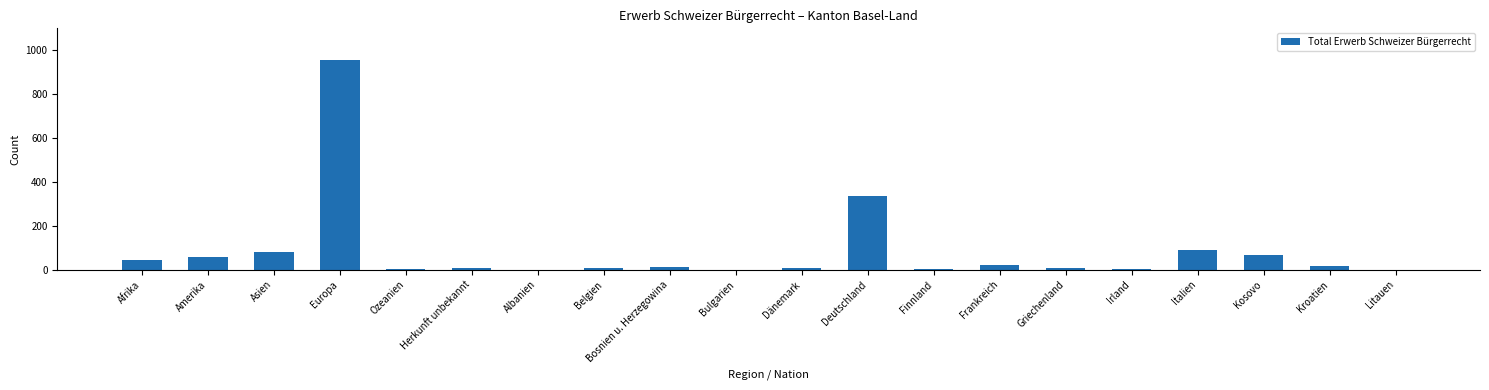

What is the maximum value shown in the chart?

955